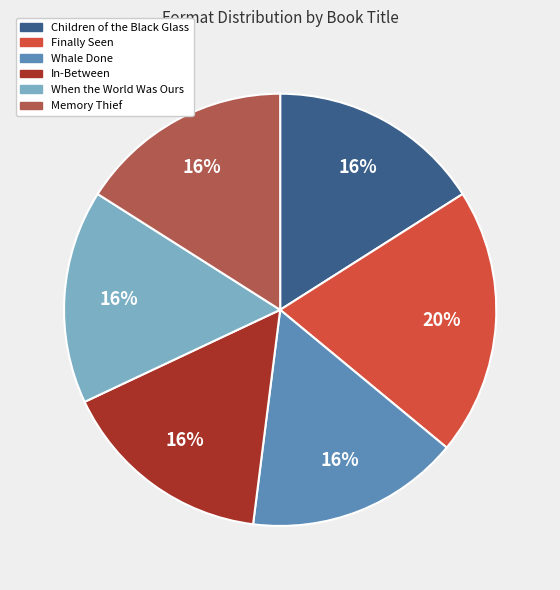

What percentage is the Whale Done slice, to the nearest percent?

16%